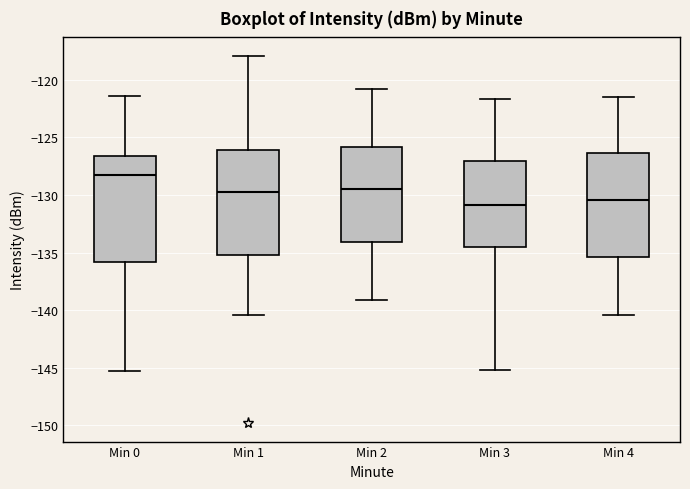

Where is the upper edge of the box for Min 0 on the y-axis? The values are not printed on the chart, so give them approximately, as read against the axis.

-126.5